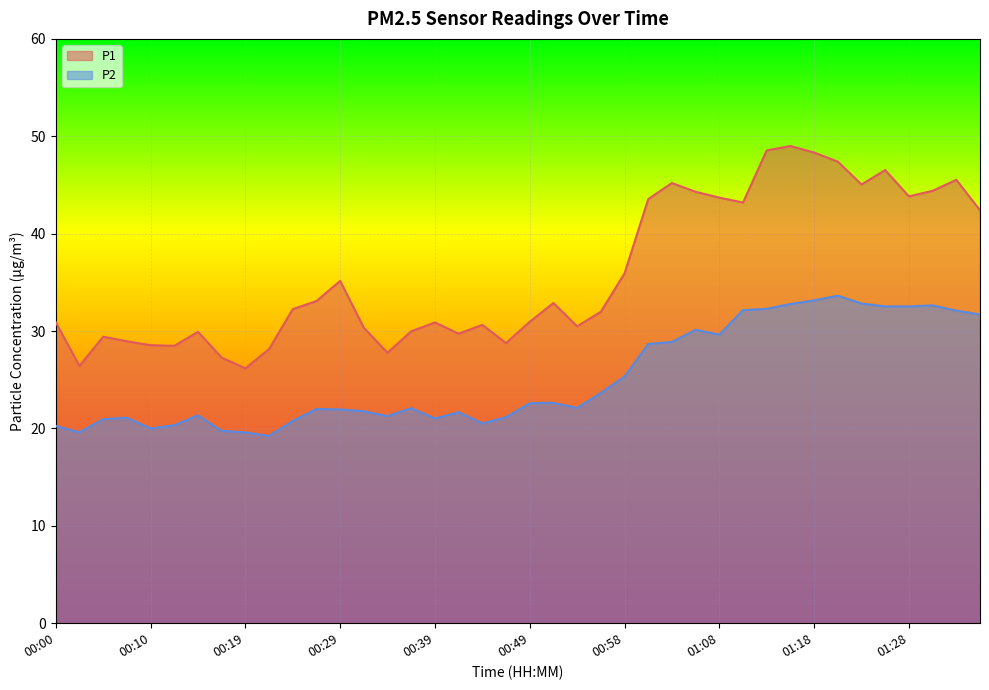

Reading left to right, list all the values displayed in this chart.

P1: 30.9	26.4	29.4	28.9	28.6	28.5	29.9	27.3	26.2	28.1	32.2	33.1	35.1	30.3	27.8	30.0	30.9	29.7	30.6	28.8	30.9	32.9	30.5	32.0	35.9	43.5	45.2	44.3	43.7	43.2	48.5	49.0	48.3	47.4	45.0	46.5	43.8	44.4	45.5	42.4
P2: 20.2	19.6	20.9	21.1	20.0	20.3	21.4	19.8	19.6	19.2	20.8	22.0	21.9	21.8	21.3	22.1	21.0	21.7	20.5	21.1	22.6	22.6	22.1	23.6	25.3	28.7	28.9	30.1	29.6	32.1	32.3	32.8	33.1	33.6	32.8	32.5	32.5	32.6	32.1	31.7